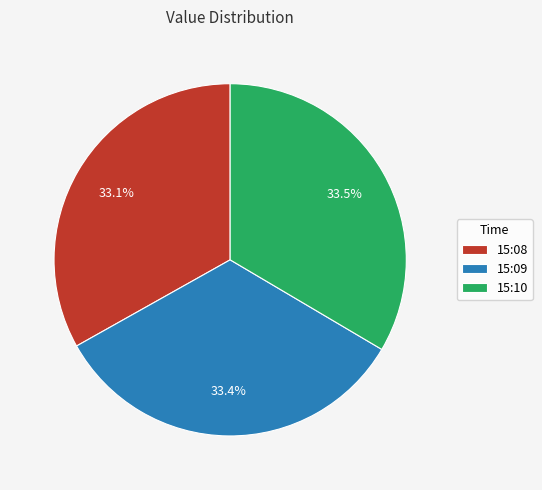

What is the ratio of the value at 15:08 to the value at 15:09?

1.0